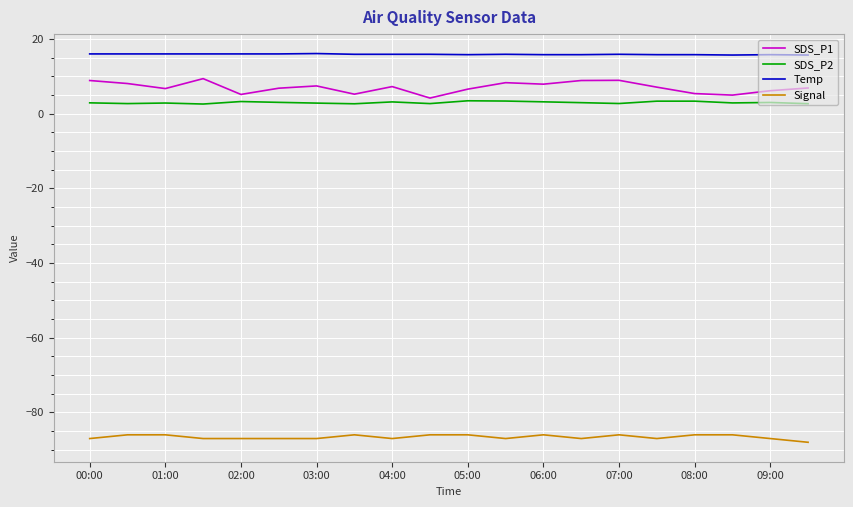

How many lines are shown in the chart?

4